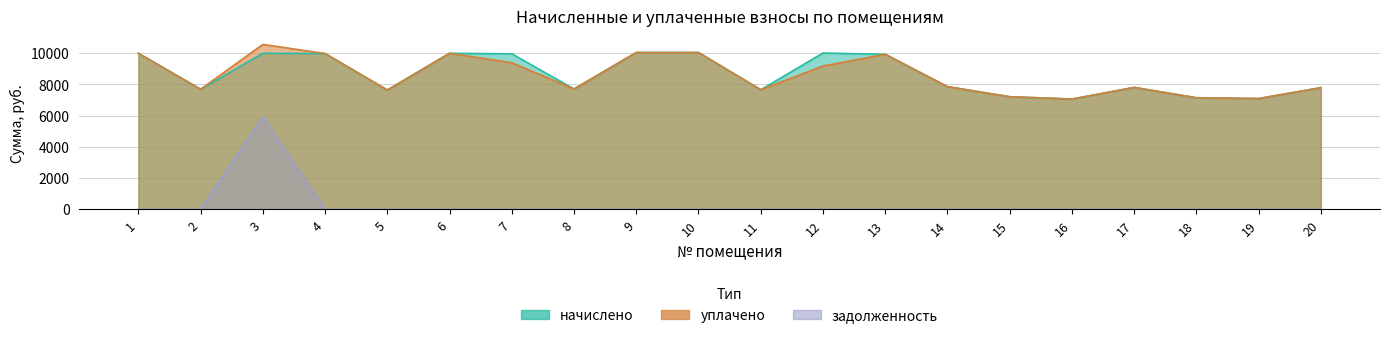

How many categories are shown in the chart?

20